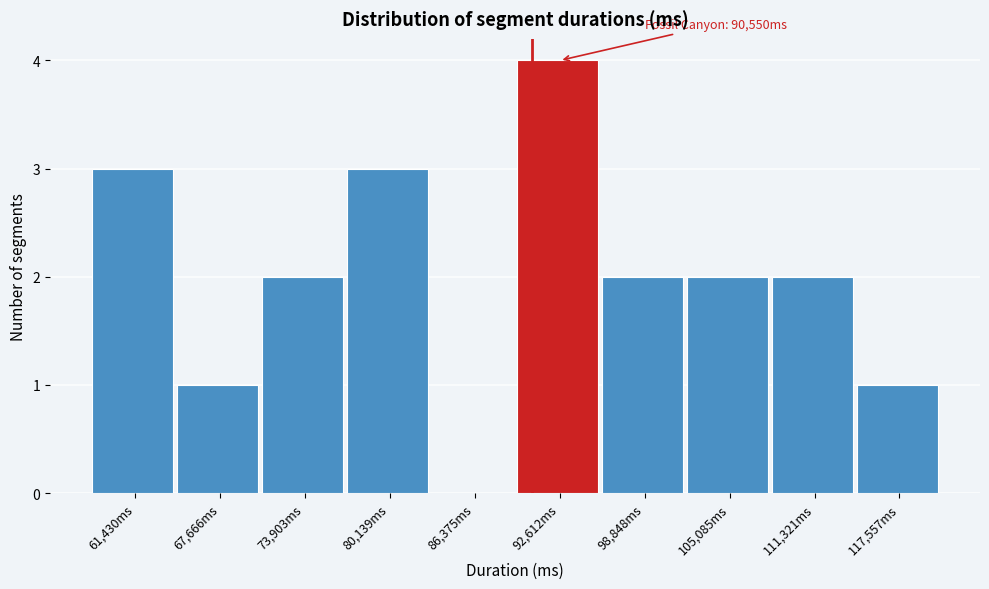

Over which range of the x-axis is the bar tallest?

89000 to 96000